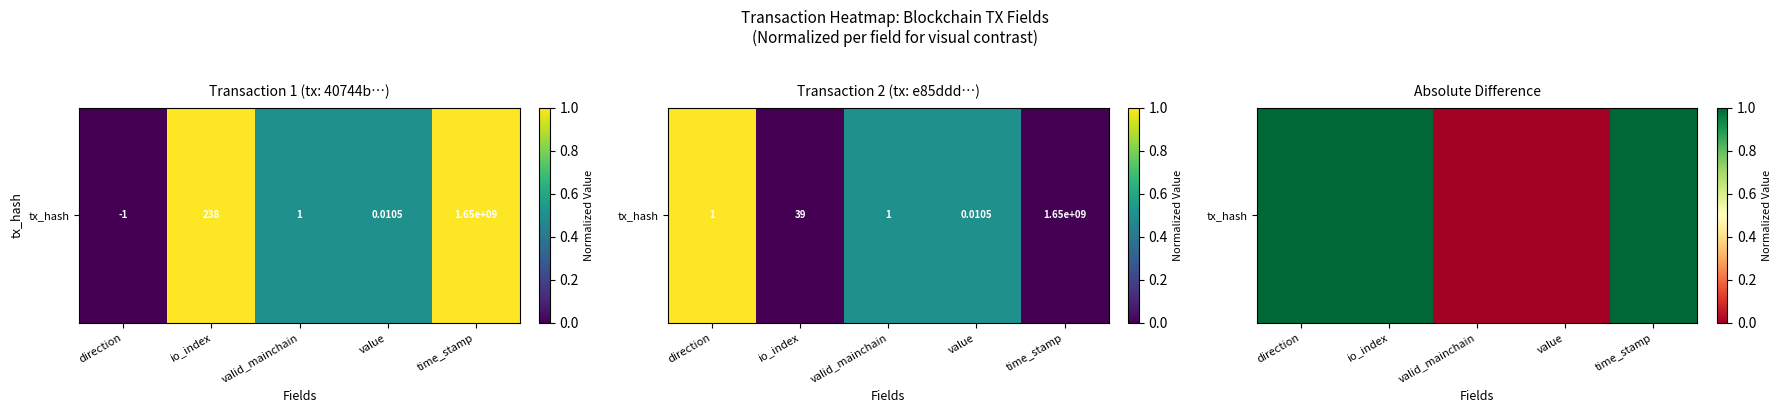

The chart shows a value of 2 at io_index. True or false?

False